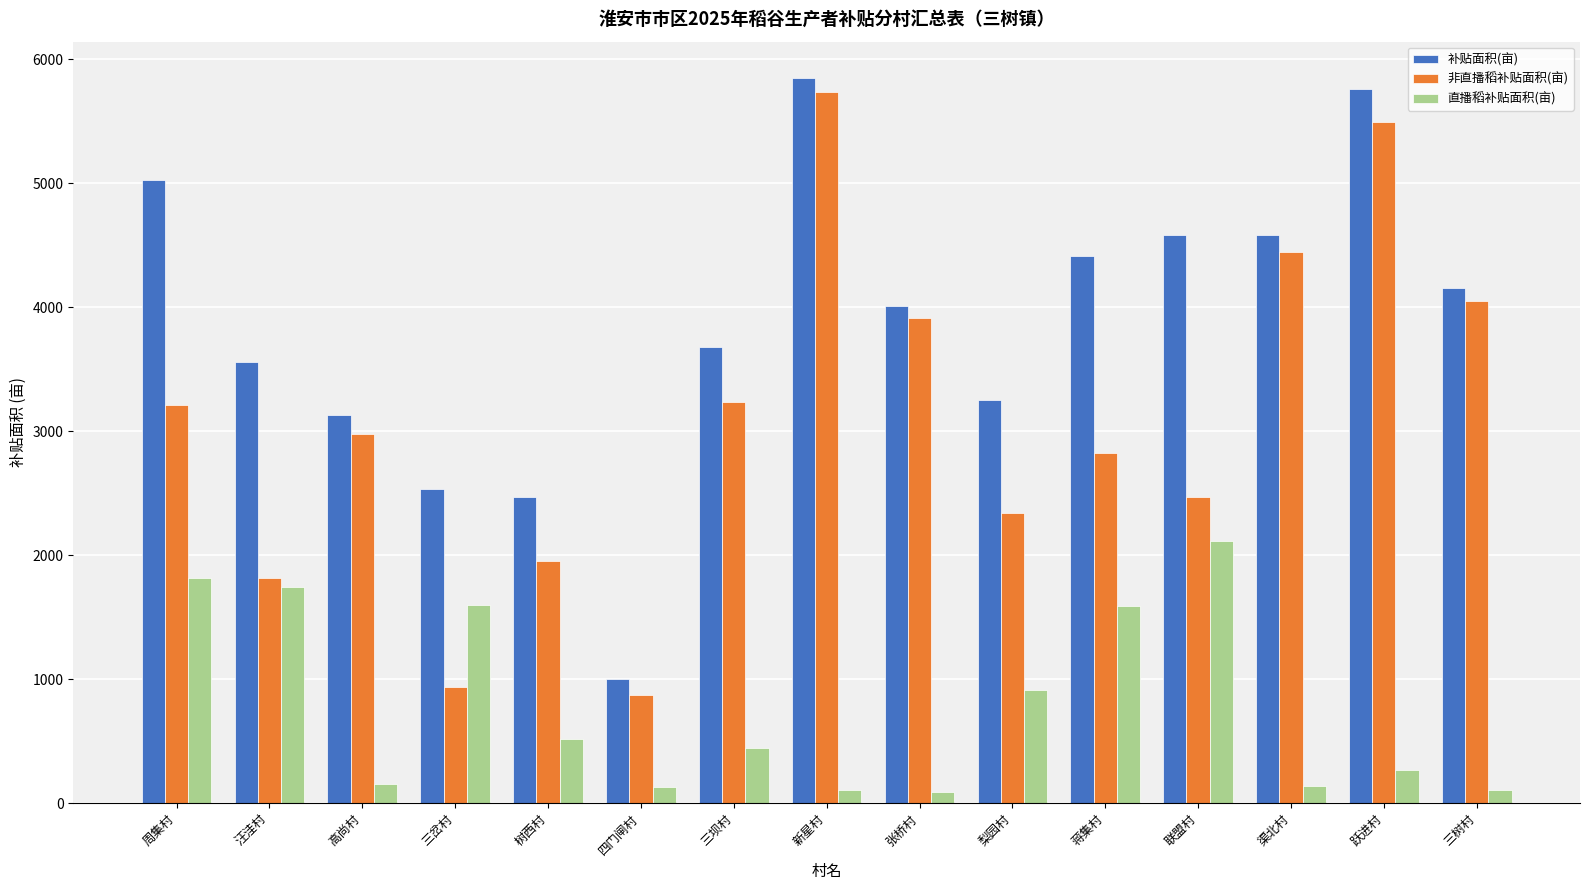

What is the label of the 3rd bar from the right?

渠北村